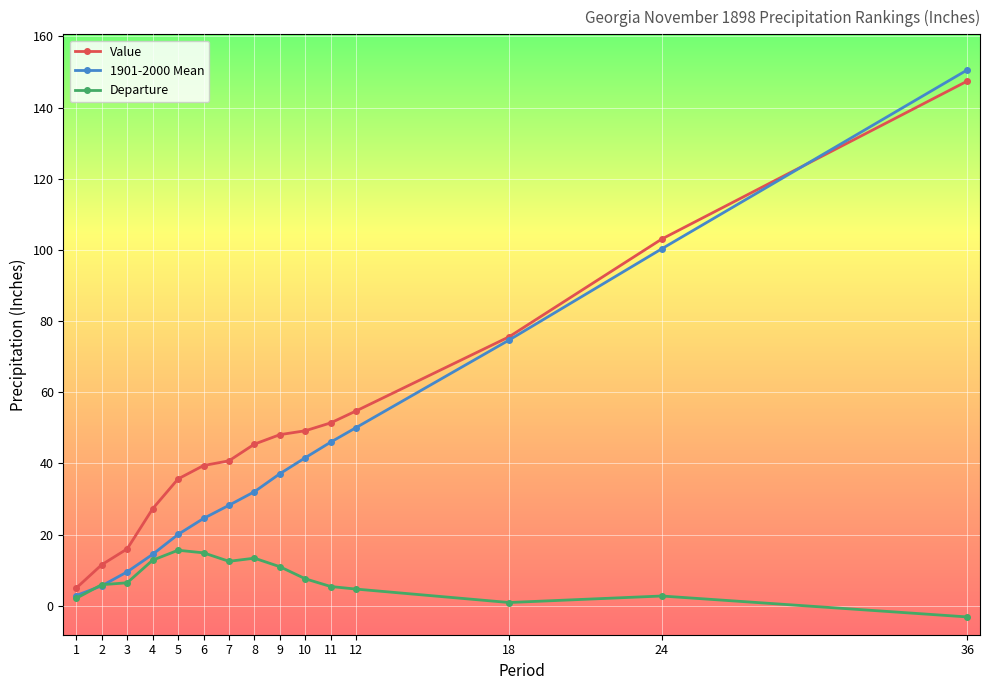

What is the difference between the maximum and second lowest values in the Value series?

135.9